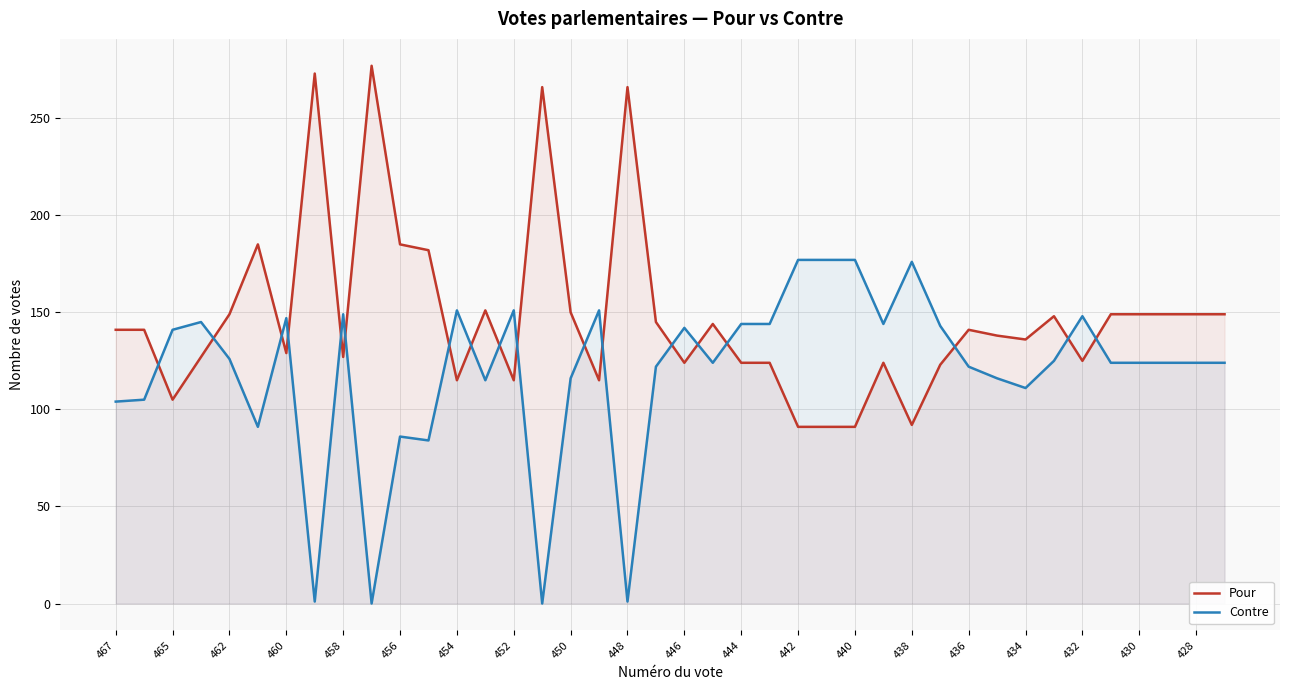

What is the total value across all series at 436?

263